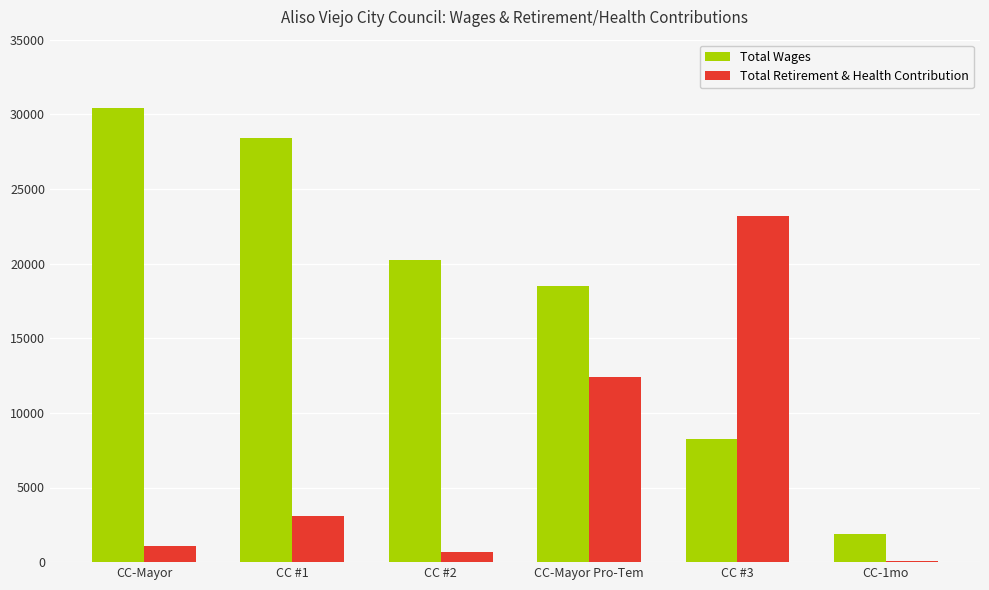

How many groups of bars are there?

6